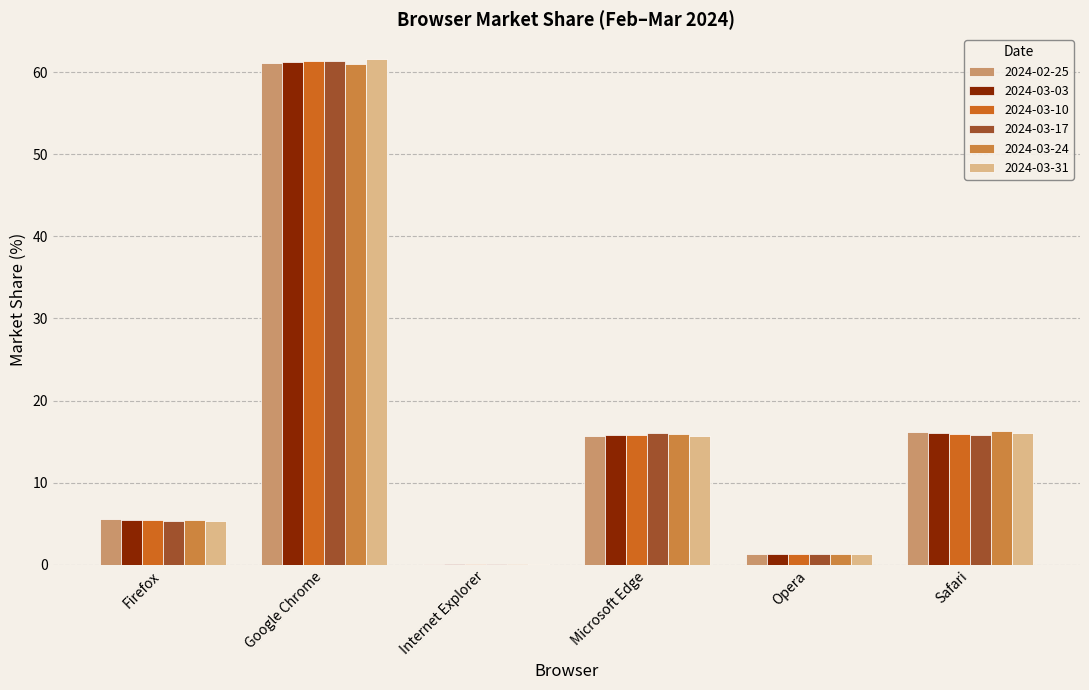

What is the maximum value shown in the chart?

61.5